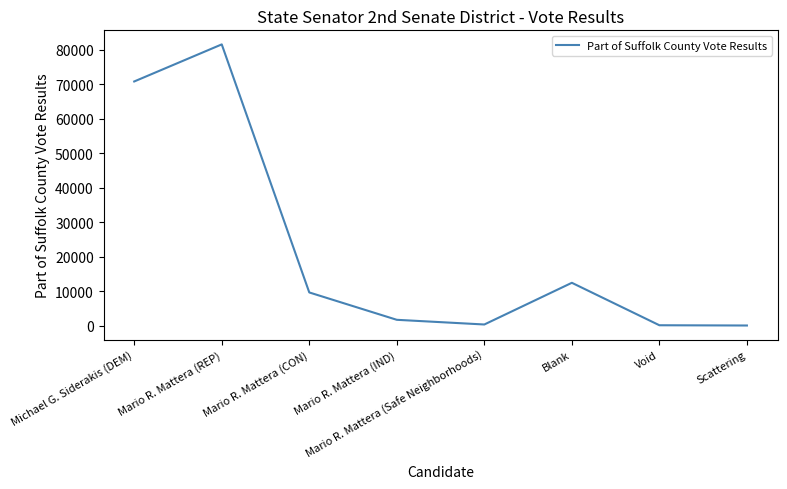

Where does the data first go above 9623?

Michael G. Siderakis (DEM)